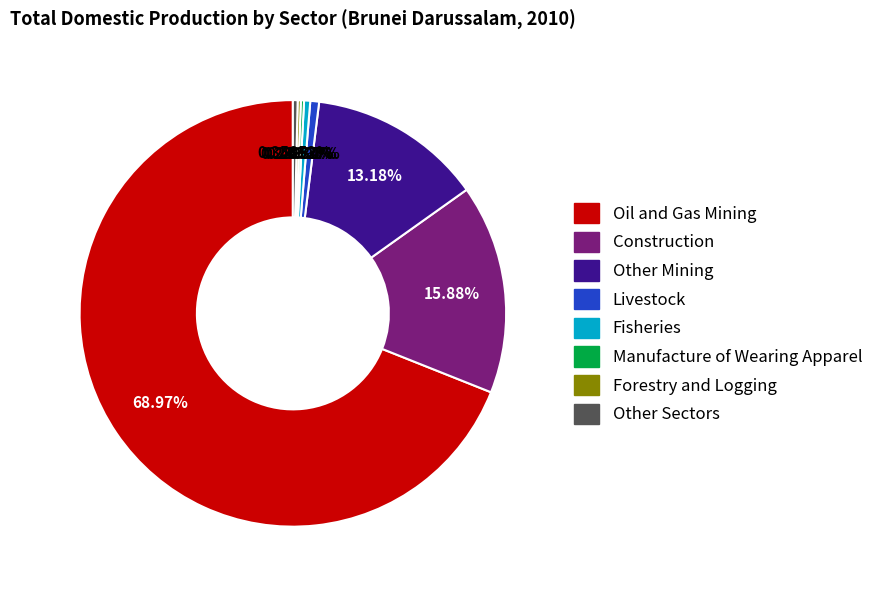

What is the majority slice?

Oil and Gas Mining